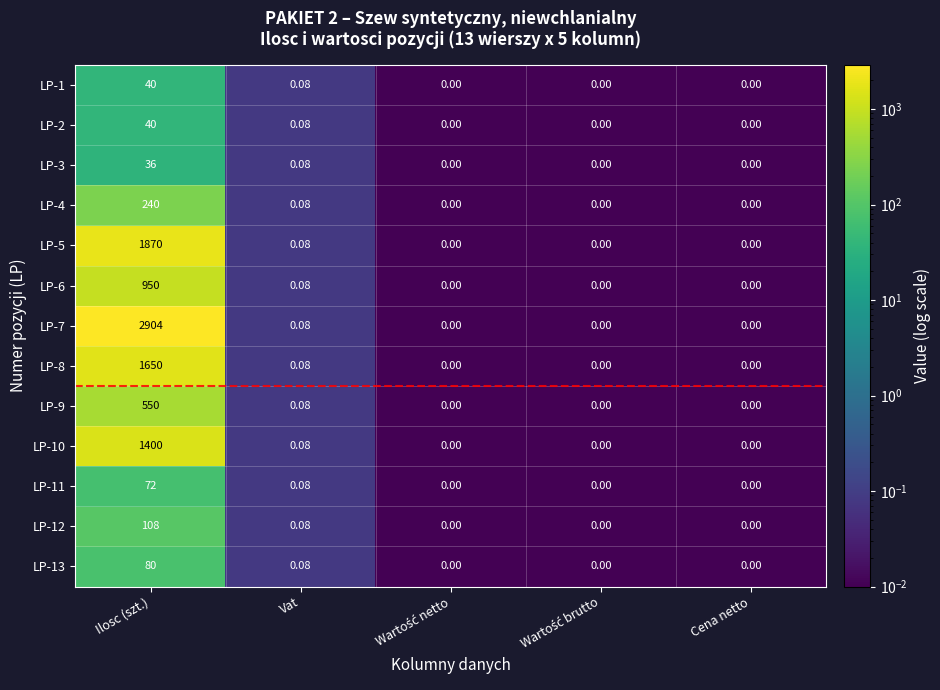

At which category is the sum across all series the highest?

Ilosc (szt.)